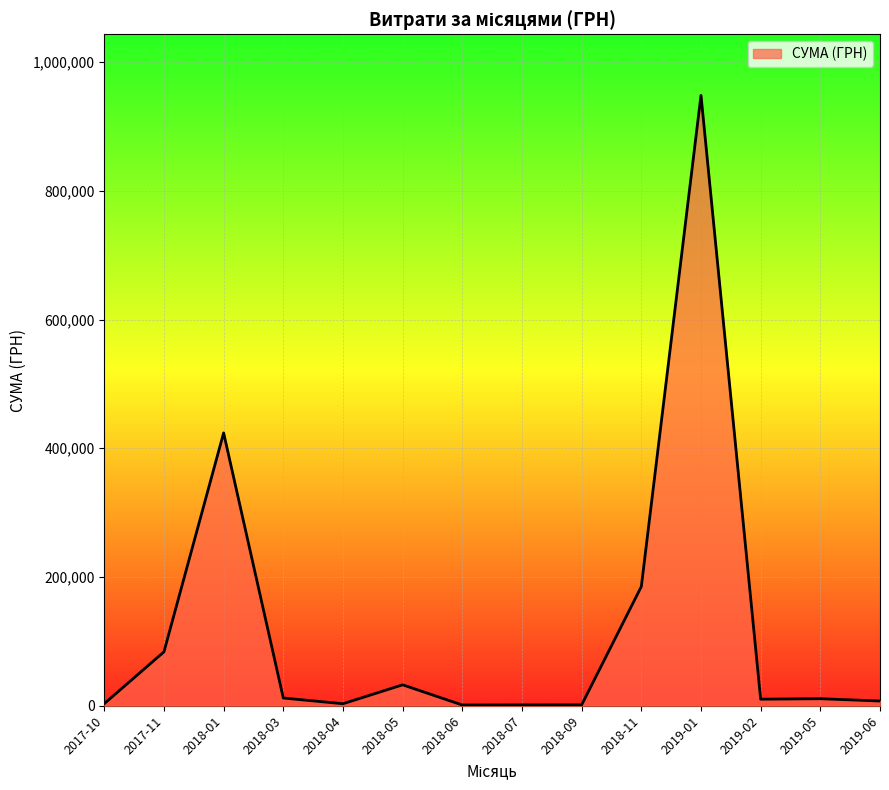

What is the difference between the maximum and minimum values?

947269.2